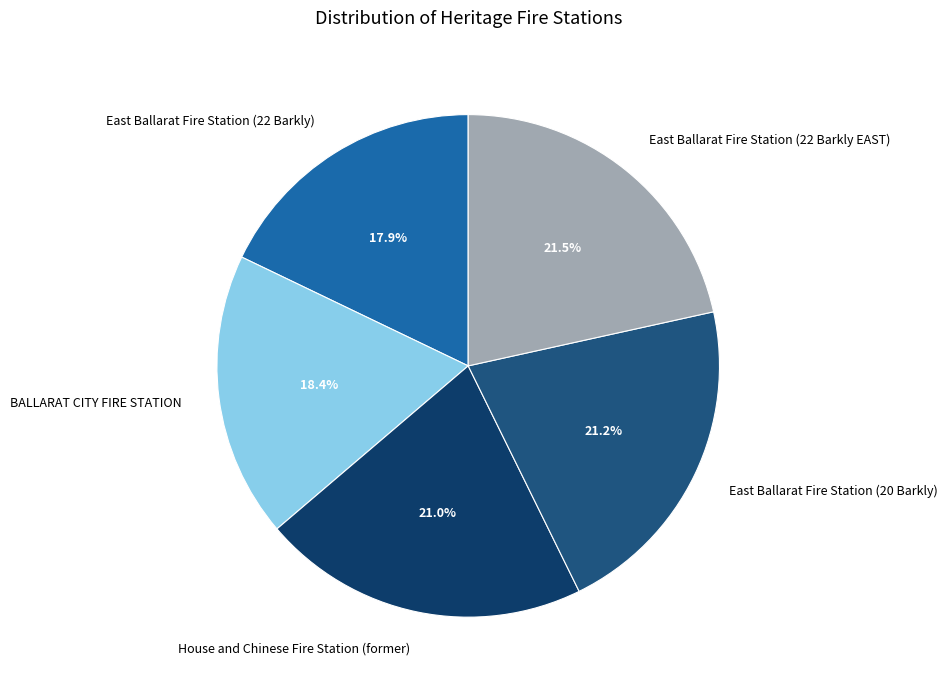

To the nearest percent, what percentage of the pie is East Ballarat Fire Station (22 Barkly)?

18%